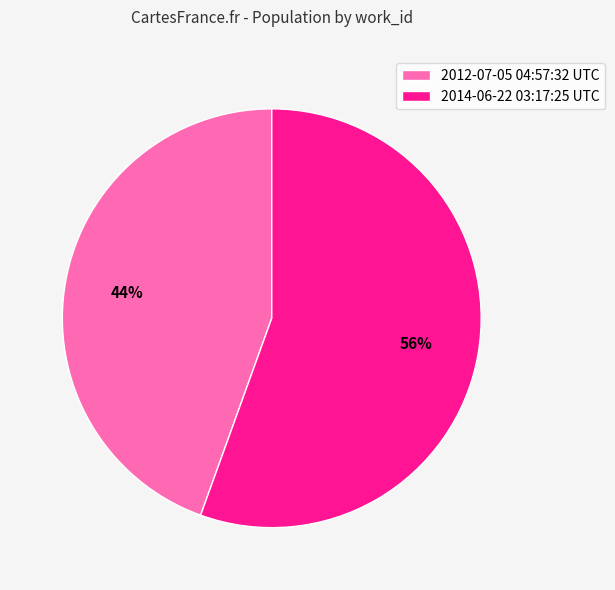

Rank the categories by value from highest to lowest.

2014-06-22 03:17:25 UTC, 2012-07-05 04:57:32 UTC